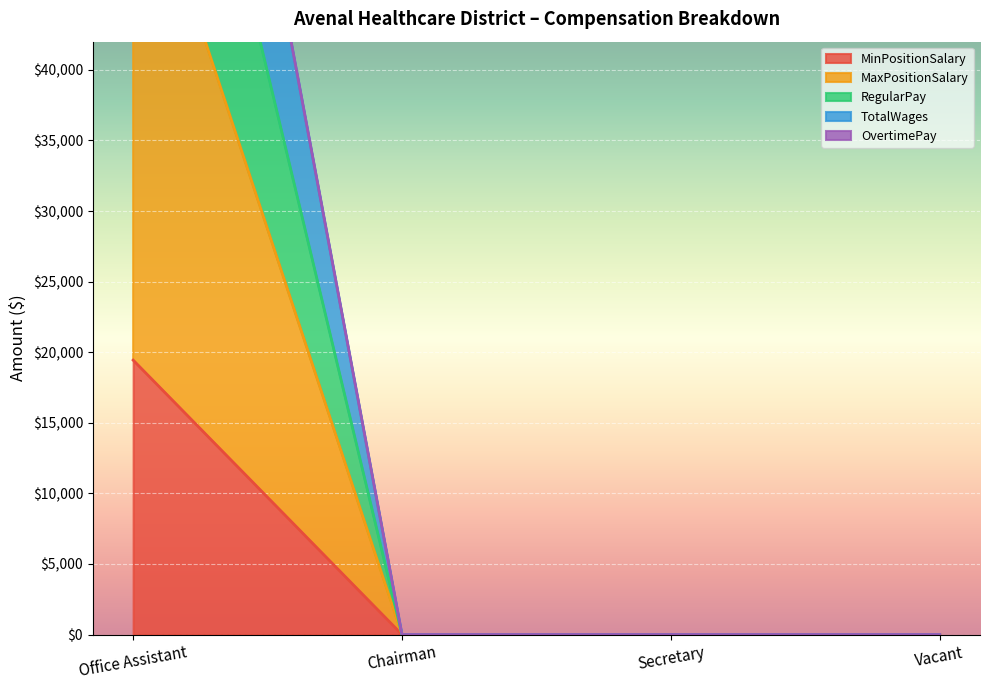

True or false: TotalWages and MinPositionSalary cross at least once.

False